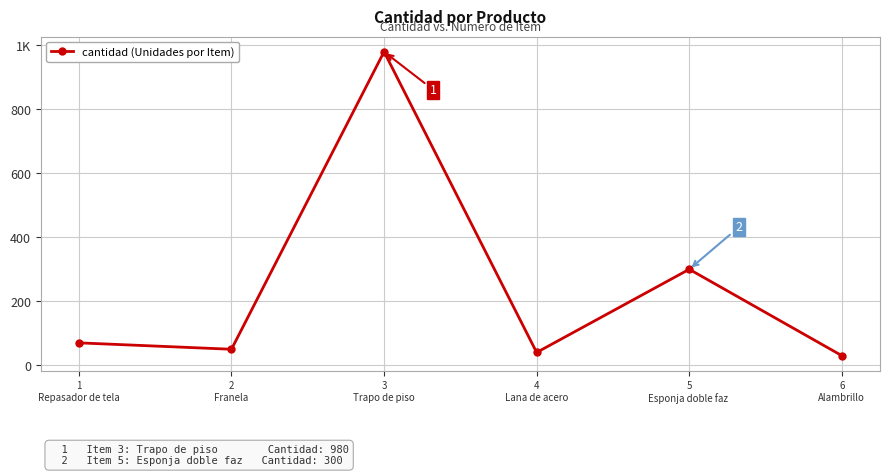

At which category does the data reach its first local peak?

3
Trapo de piso